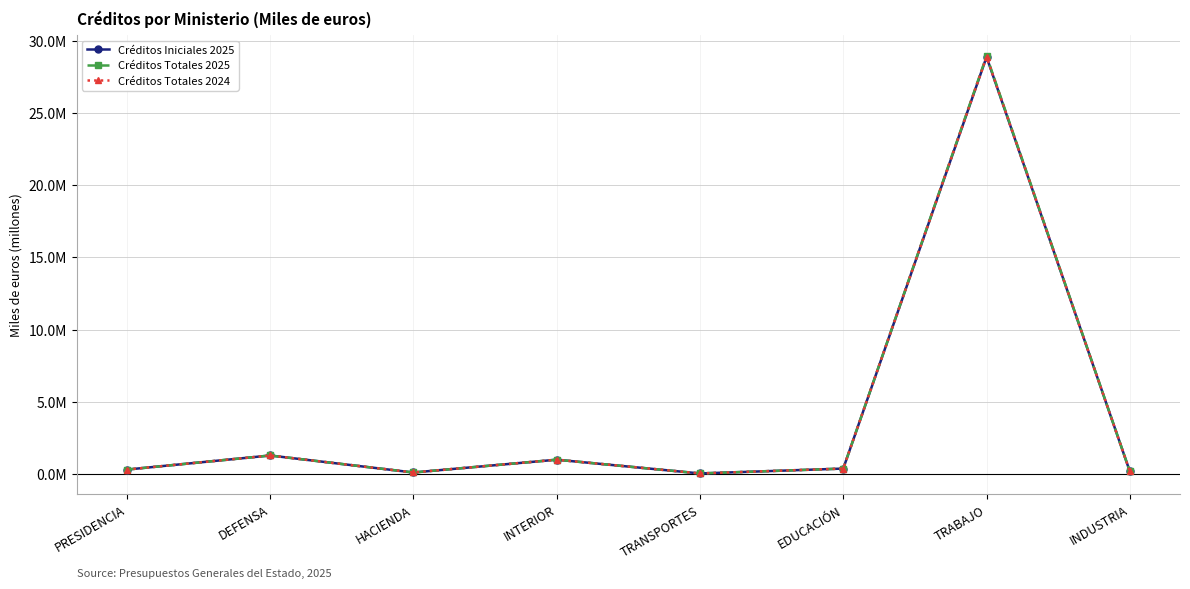

Does the chart display data point markers on the line(s)?

Yes